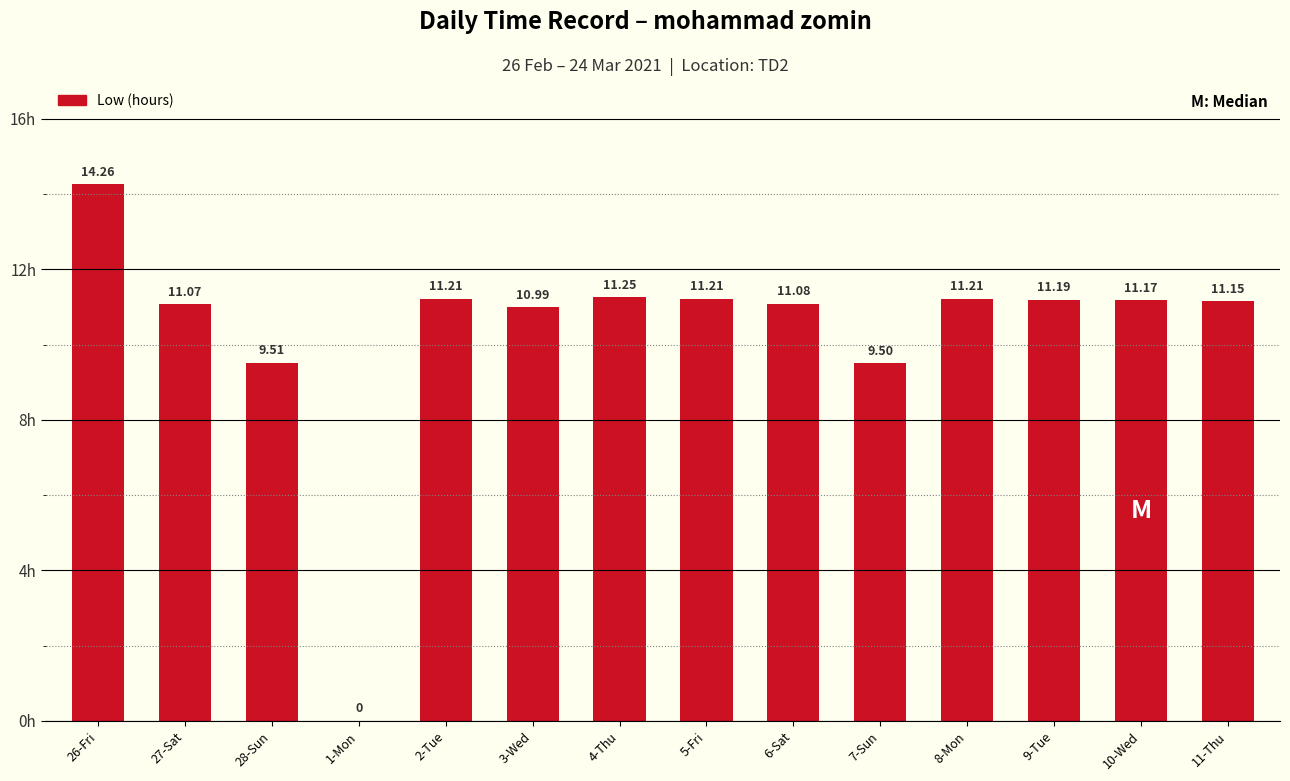

Is it true that the value at 10-Wed is 5.2?

False